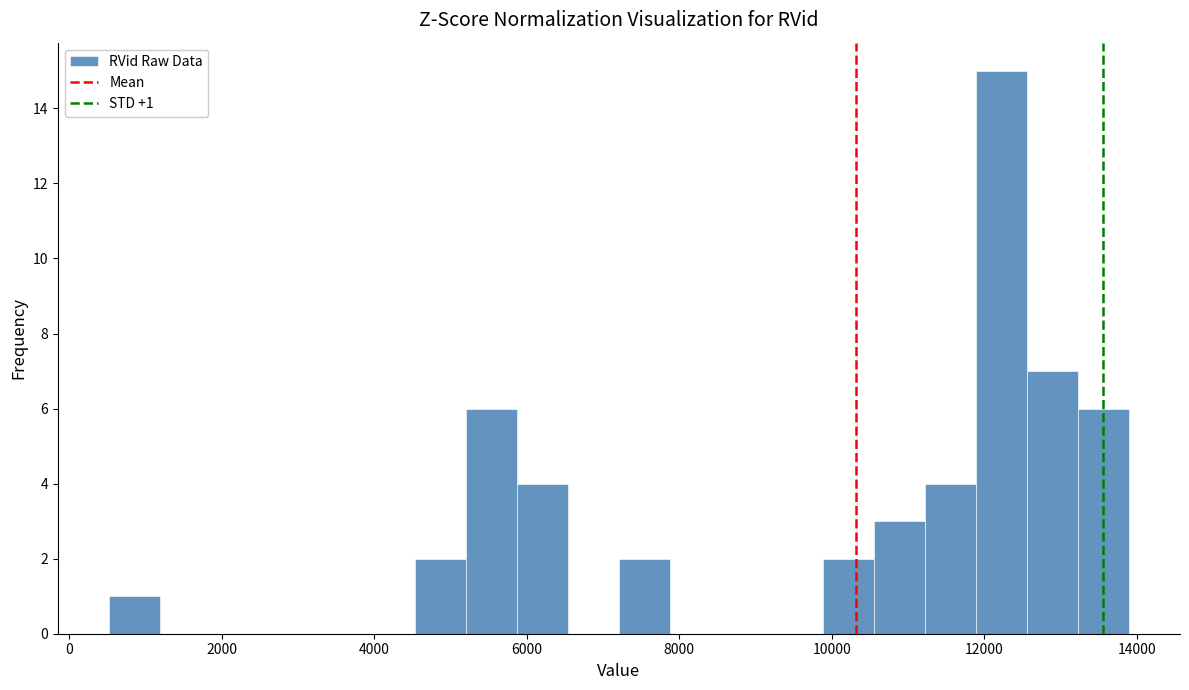

Around what value on the x-axis is the tallest bar? Give the approximate position of its centre, as read against the axis.

12200